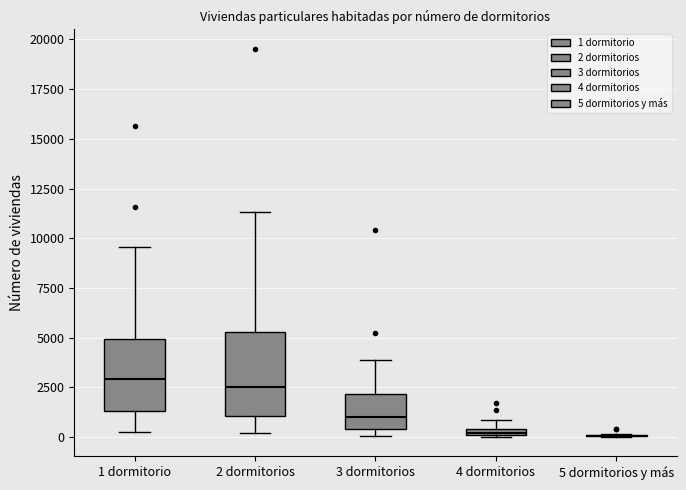

Comparing the boxes themselves (not the whiskers), which one is the tallest?

2 dormitorios